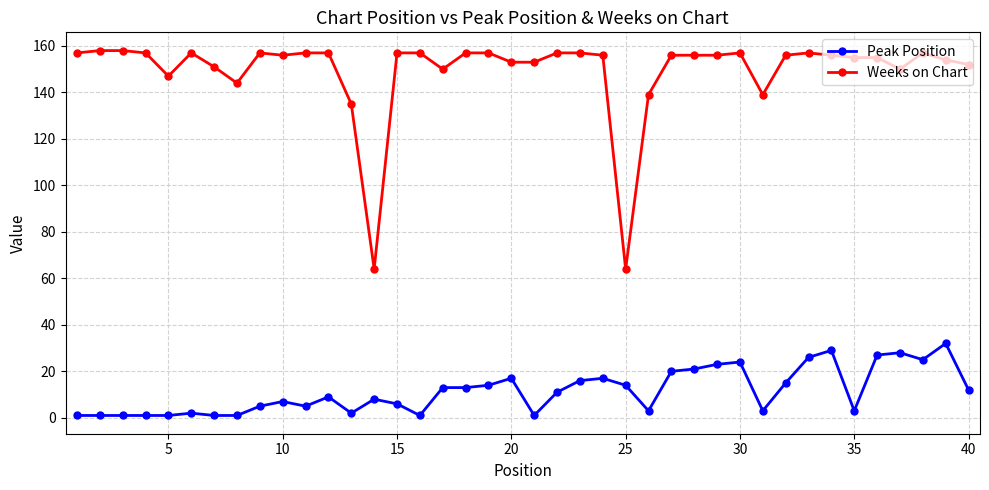

True or false: Weeks on Chart and Peak Position cross at least once.

False